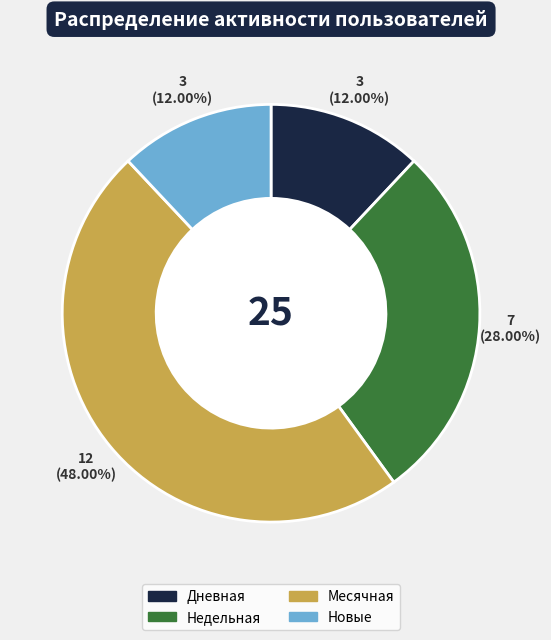

Does any single category account for the majority?

No